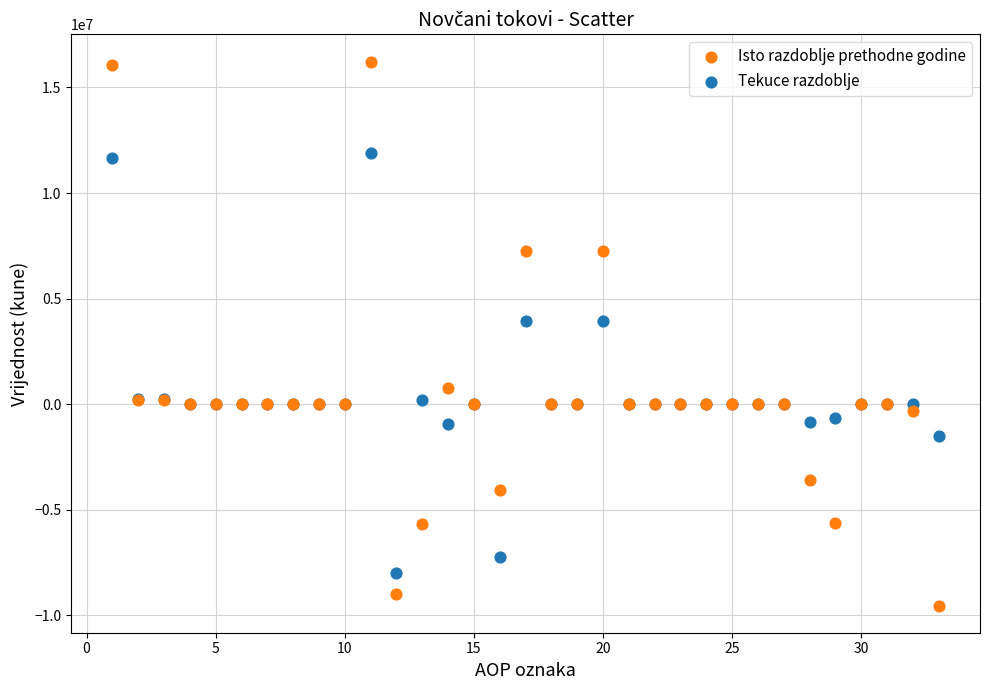

Which series contains the highest Y value?

Isto razdoblje prethodne godine